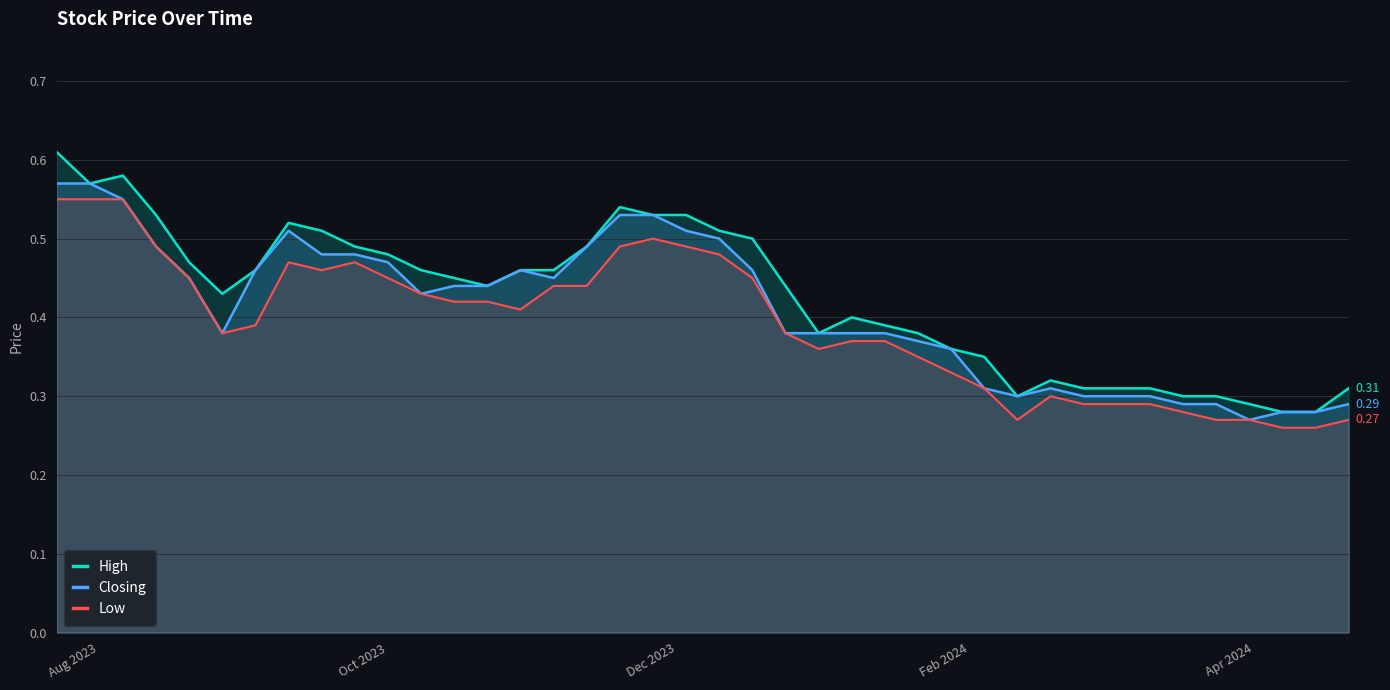

True or false: Low and High cross at least once.

False